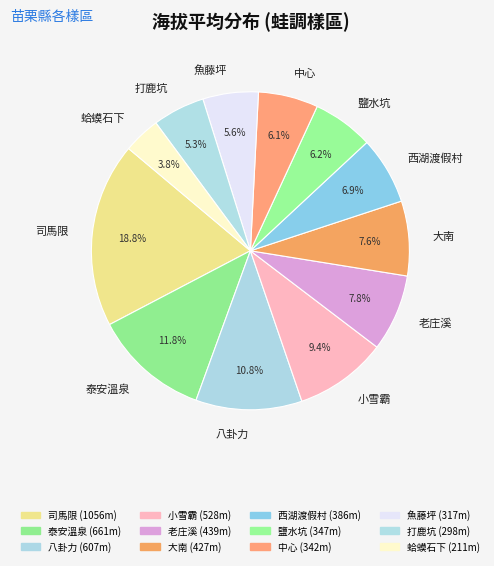

What is the largest slice in the pie chart?

司馬限